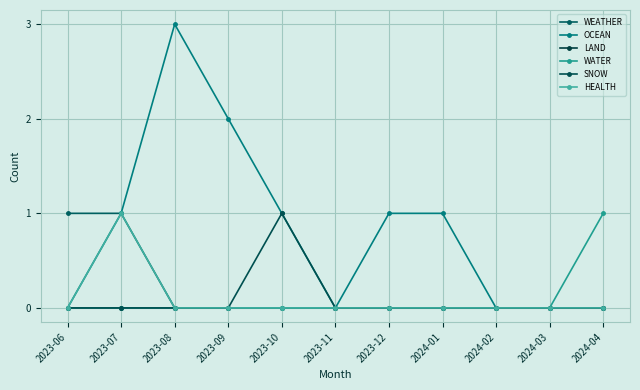

How many distinct data groups are displayed?

6